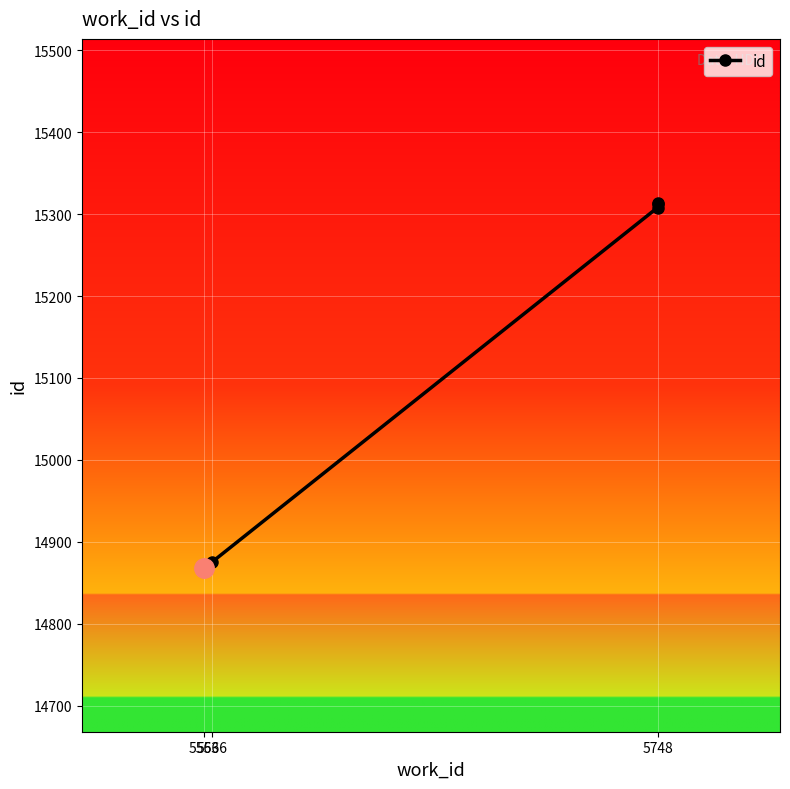

True or false: there are more than 0 points higher than both neighbors.

False